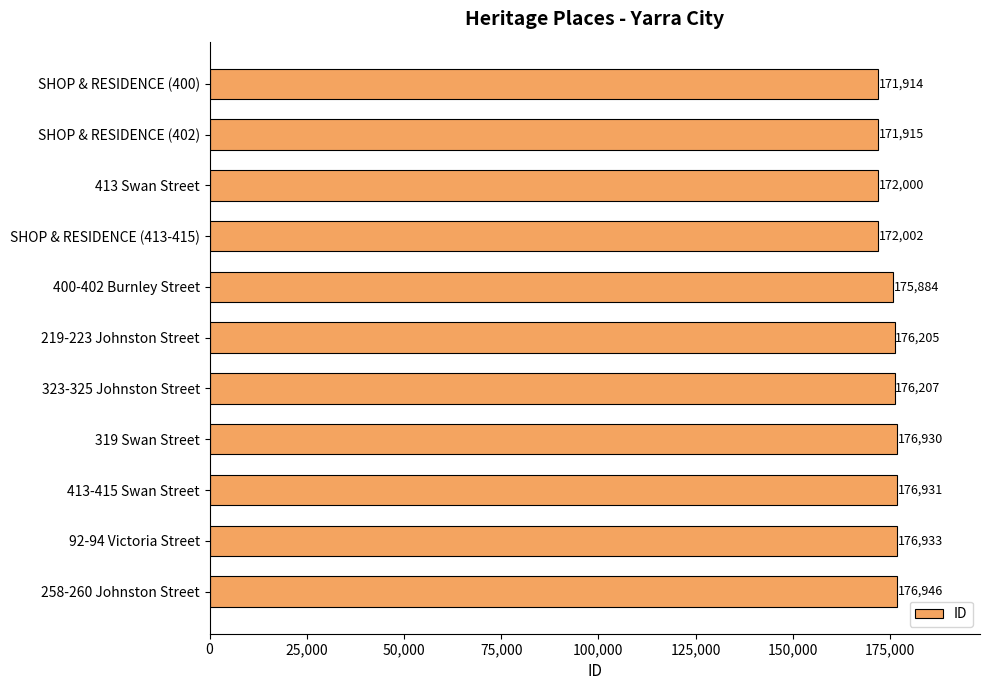

List the labels in order of value, largest first.

258-260 Johnston Street, 92-94 Victoria Street, 413-415 Swan Street, 319 Swan Street, 323-325 Johnston Street, 219-223 Johnston Street, 400-402 Burnley Street, SHOP & RESIDENCE (413-415), 413 Swan Street, SHOP & RESIDENCE (402), SHOP & RESIDENCE (400)